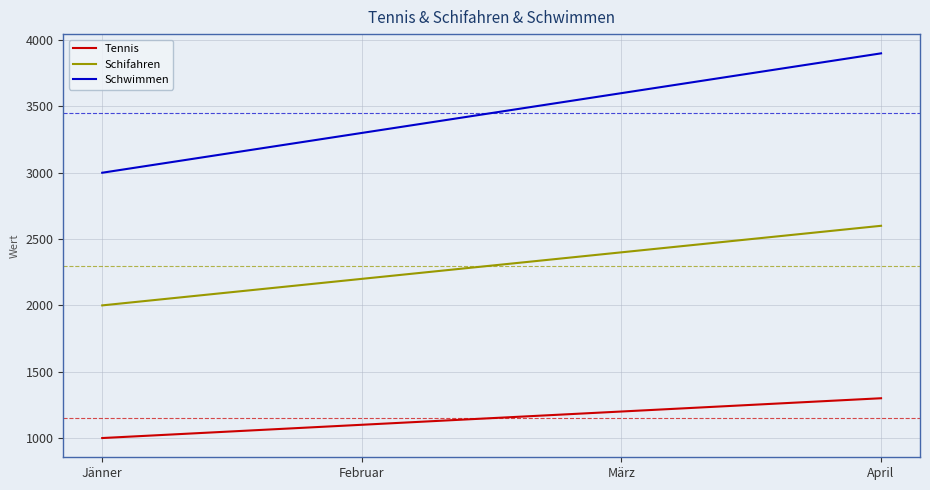

What position from the right is Jänner?

4